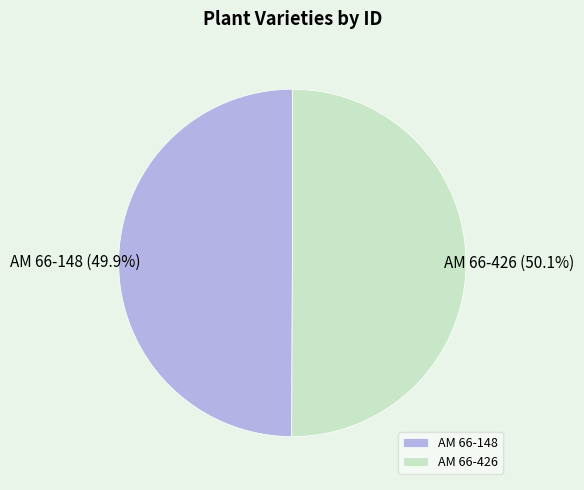

Do AM 66-426 and AM 66-148 together represent more than half of the pie?

Yes